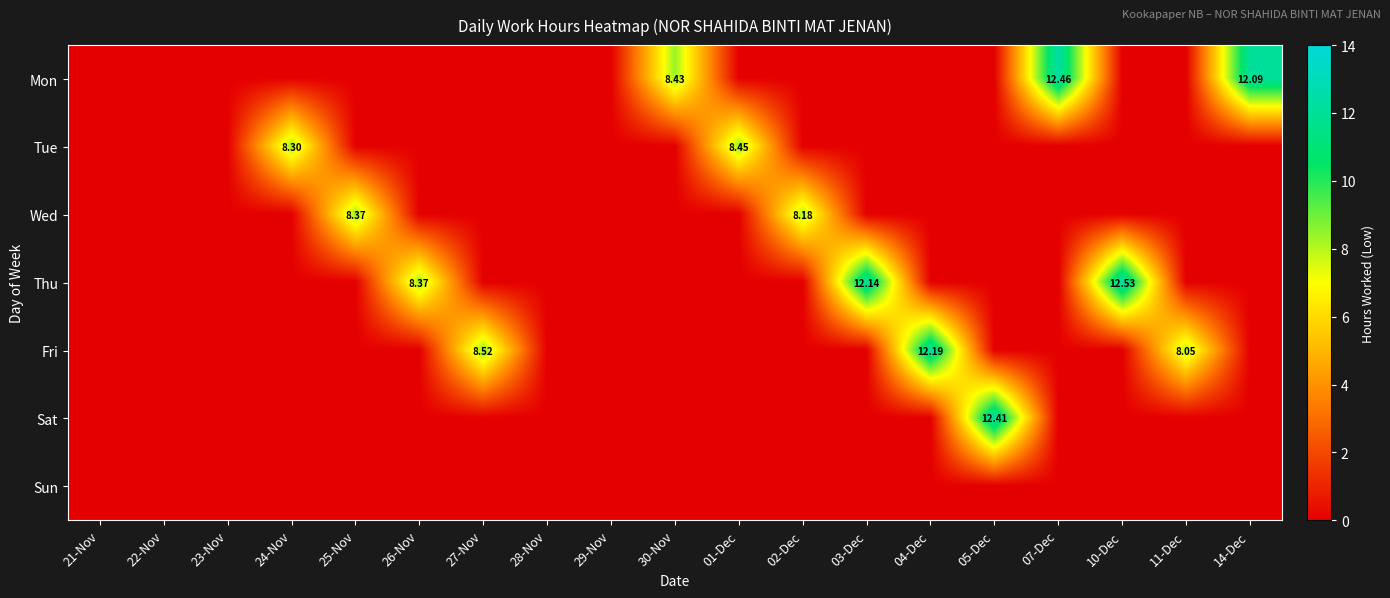

Rank the categories by Fri value from highest to lowest.

04-Dec, 27-Nov, 11-Dec, 21-Nov, 22-Nov, 23-Nov, 24-Nov, 25-Nov, 26-Nov, 28-Nov, 29-Nov, 30-Nov, 01-Dec, 02-Dec, 03-Dec, 05-Dec, 07-Dec, 10-Dec, 14-Dec